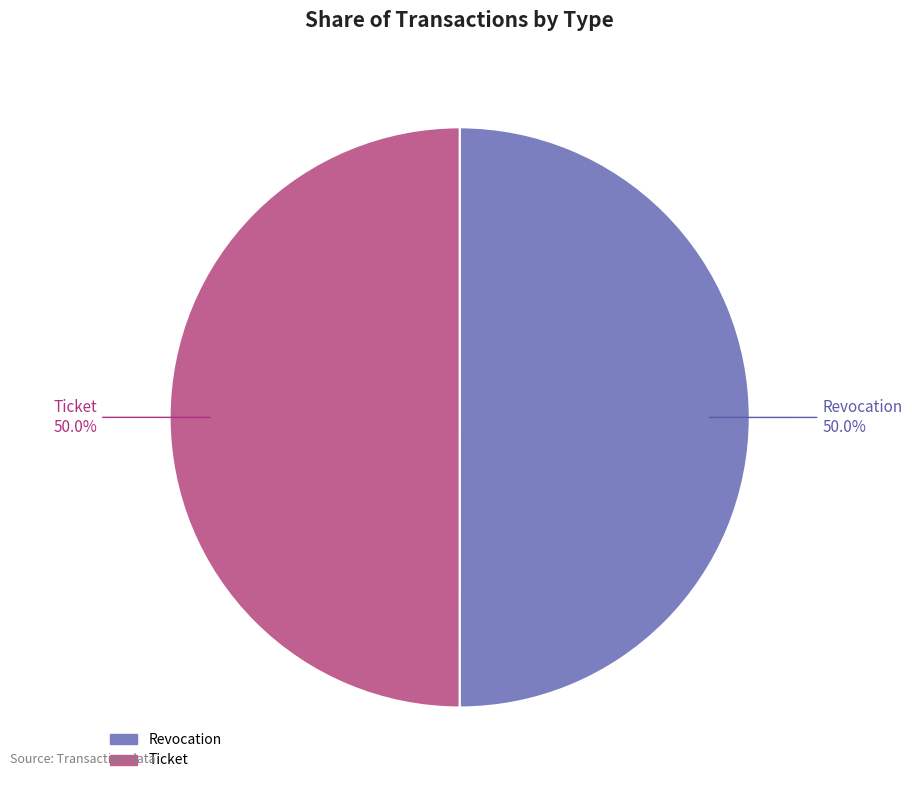

Is it true that Revocation is 58% of the pie?

False